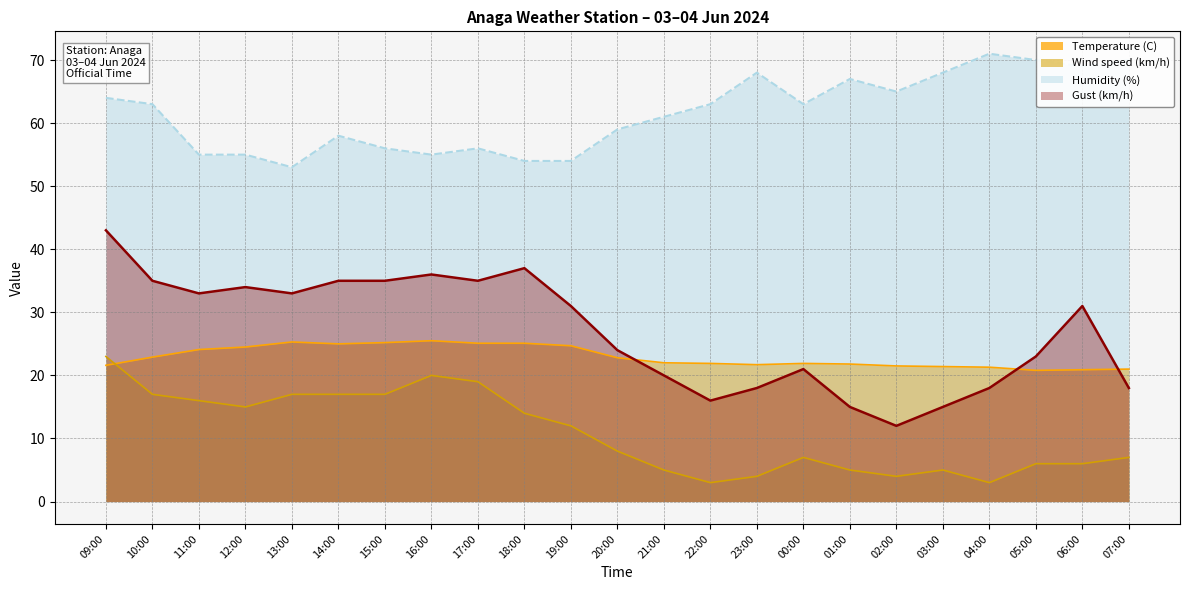

What is the approximate value of Wind speed (km/h) at 03:00?

5.0